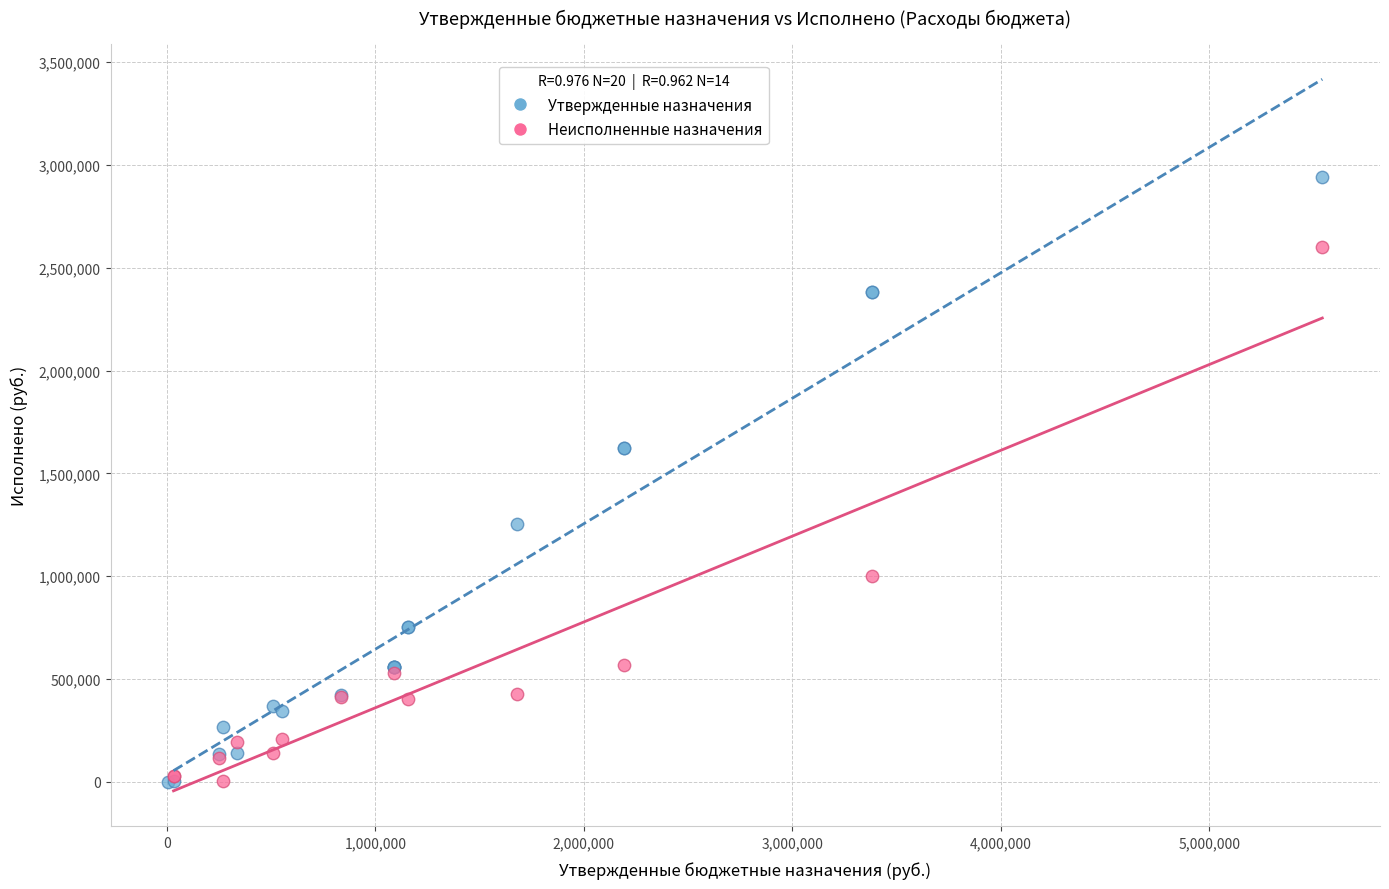

Which series has the largest Y range (max minus min)?

Утвержденные назначения